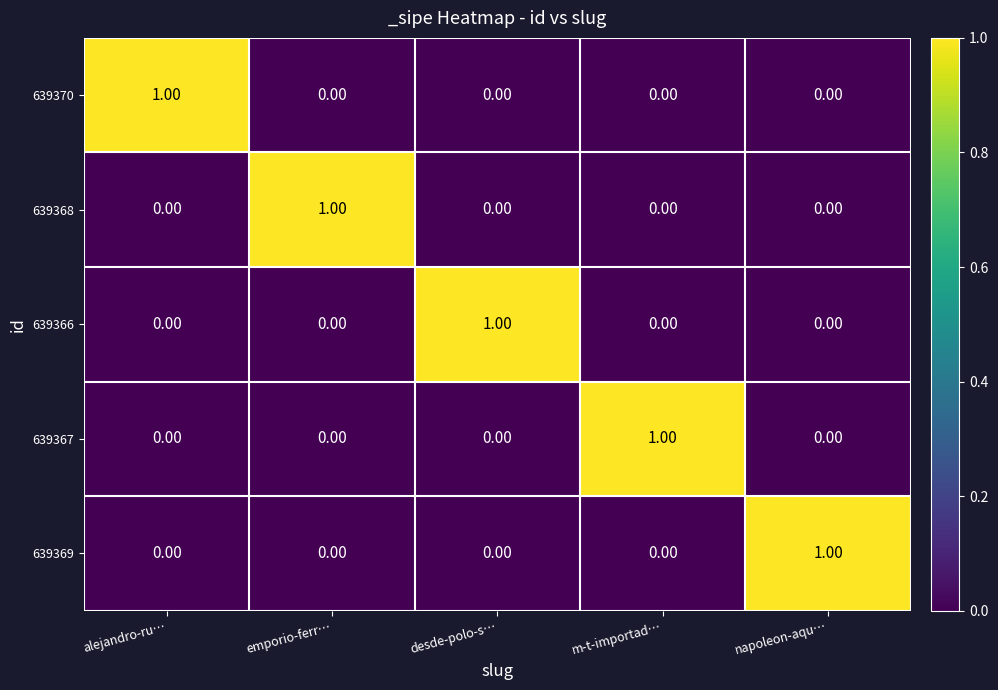

What is the maximum value shown in the chart?

1